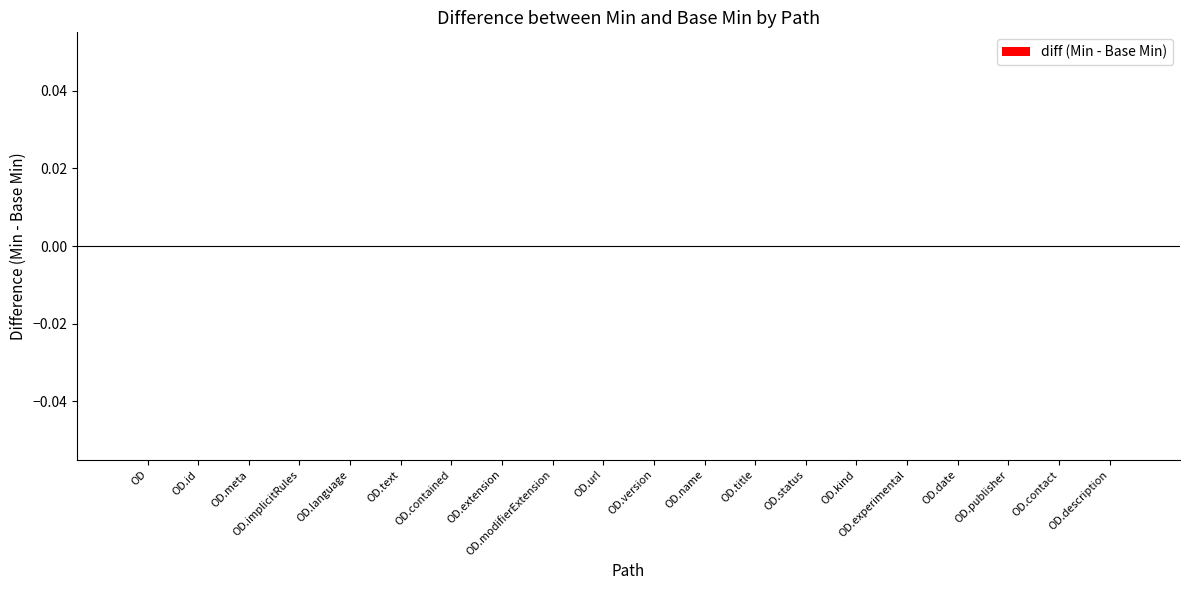

What is the maximum value for Base Min?

1